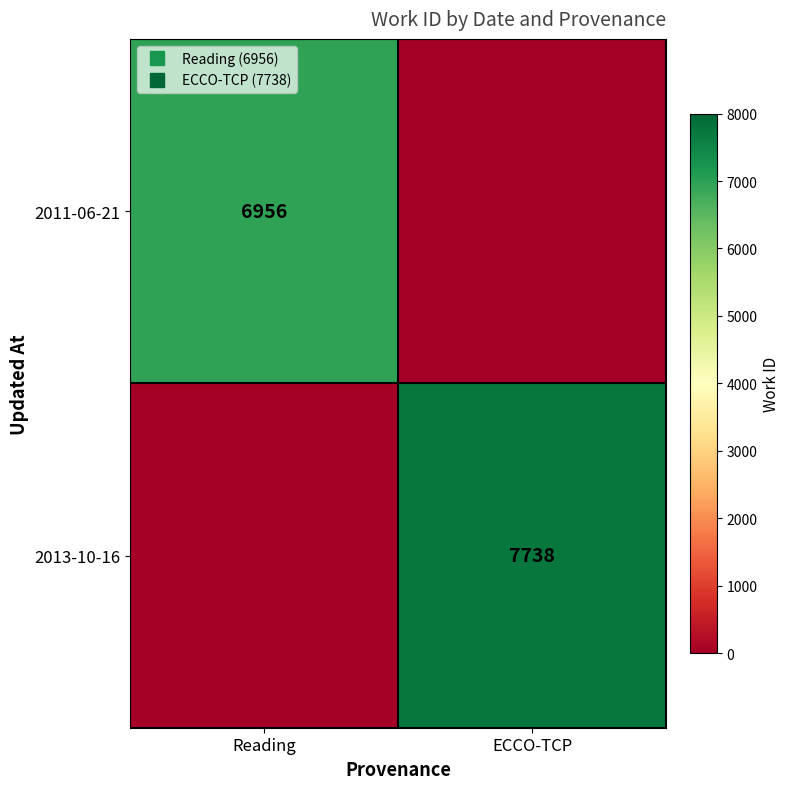

Which category has the lowest value across all series?

ECCO-TCP